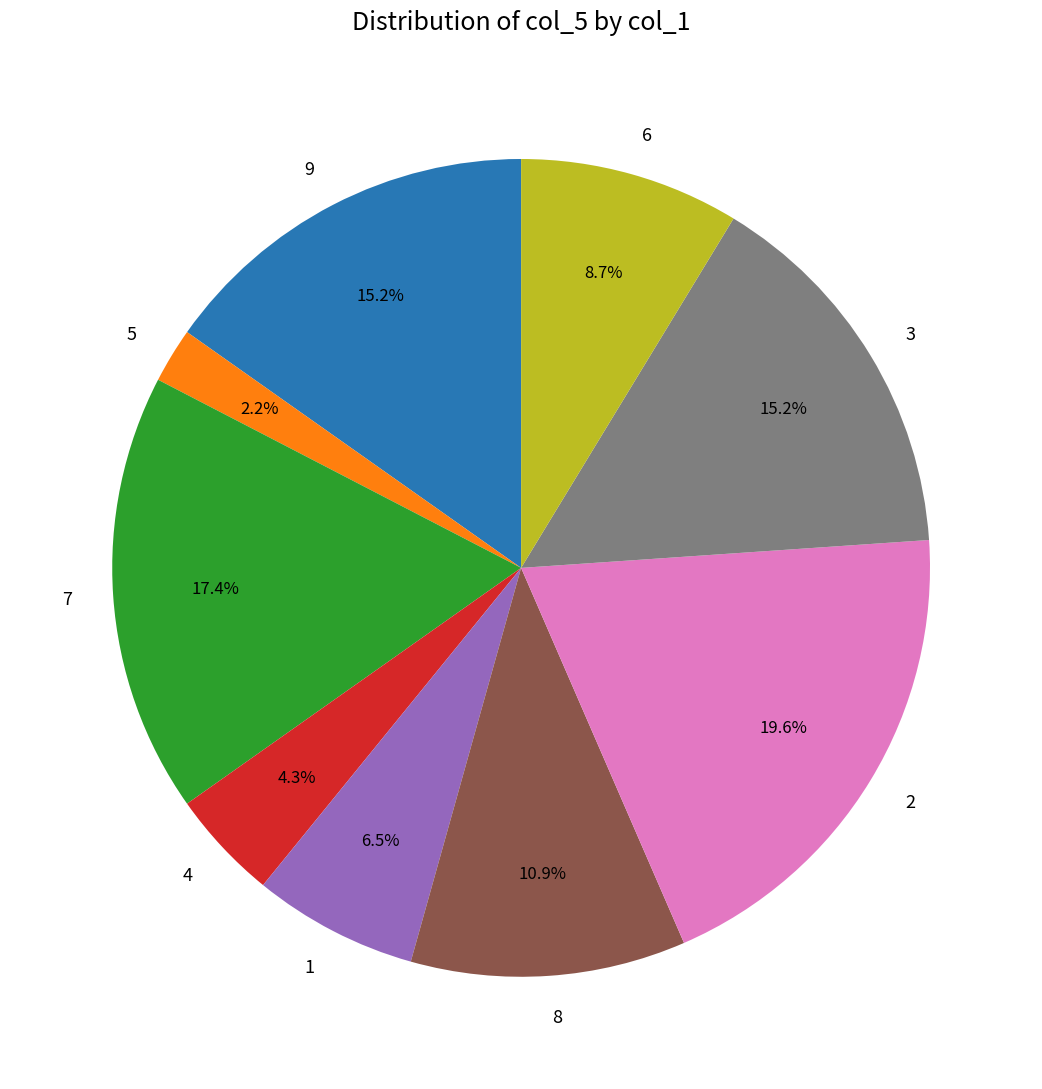

Do 8 and 1 together represent more than half of the pie?

No